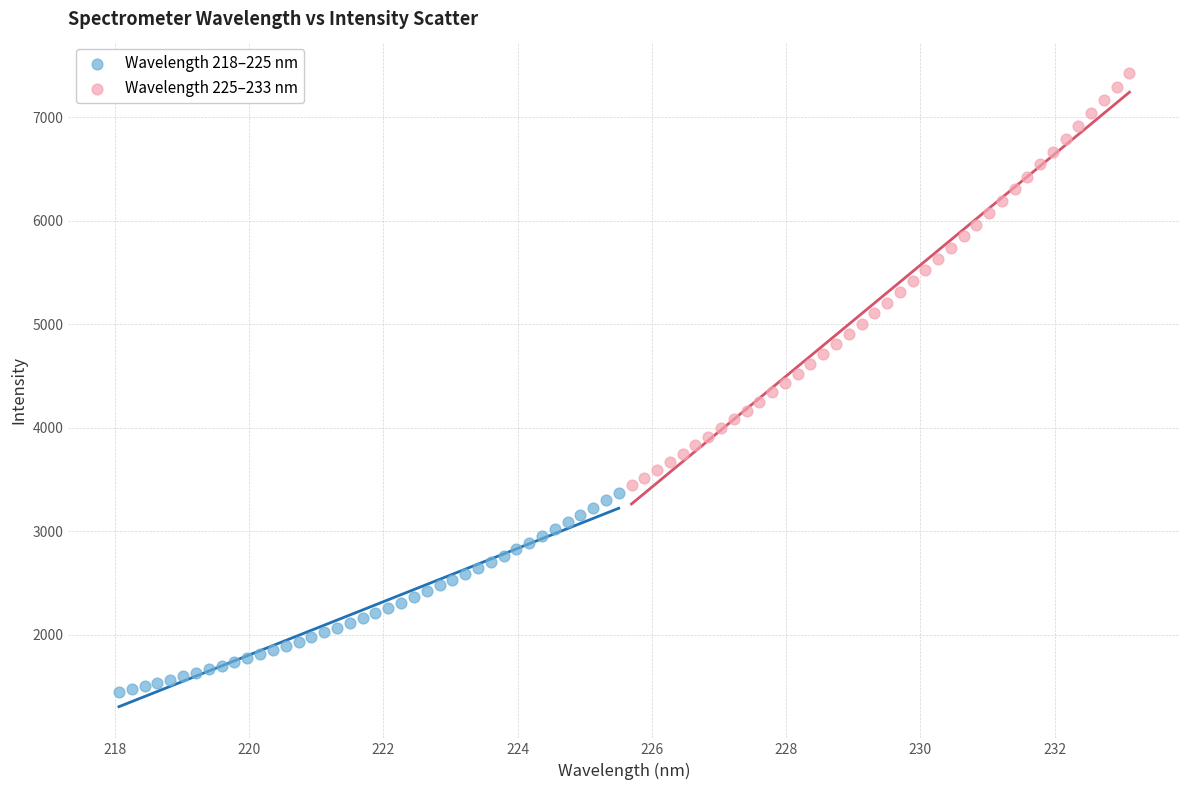

Which series contains the lowest Y value?

Wavelength 218–225 nm